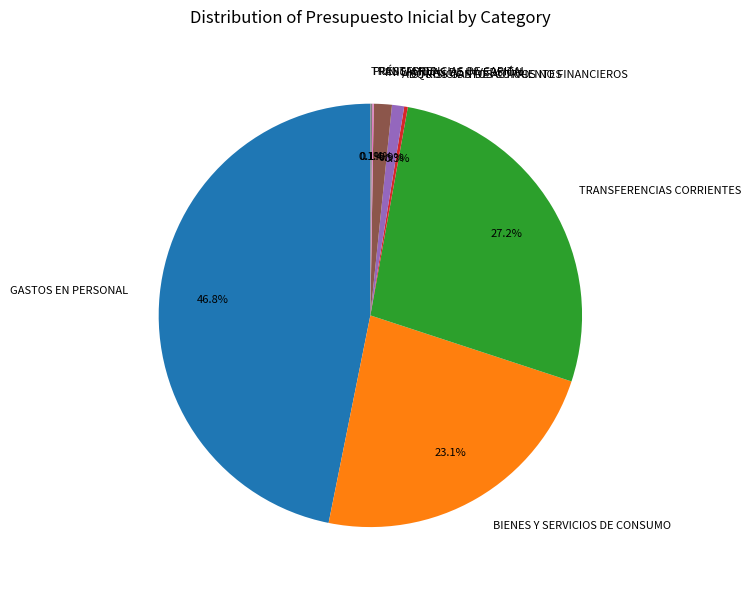

What is the ratio of the value at BIENES Y SERVICIOS DE CONSUMO to the value at TRANSFERENCIAS CORRIENTES?

0.8